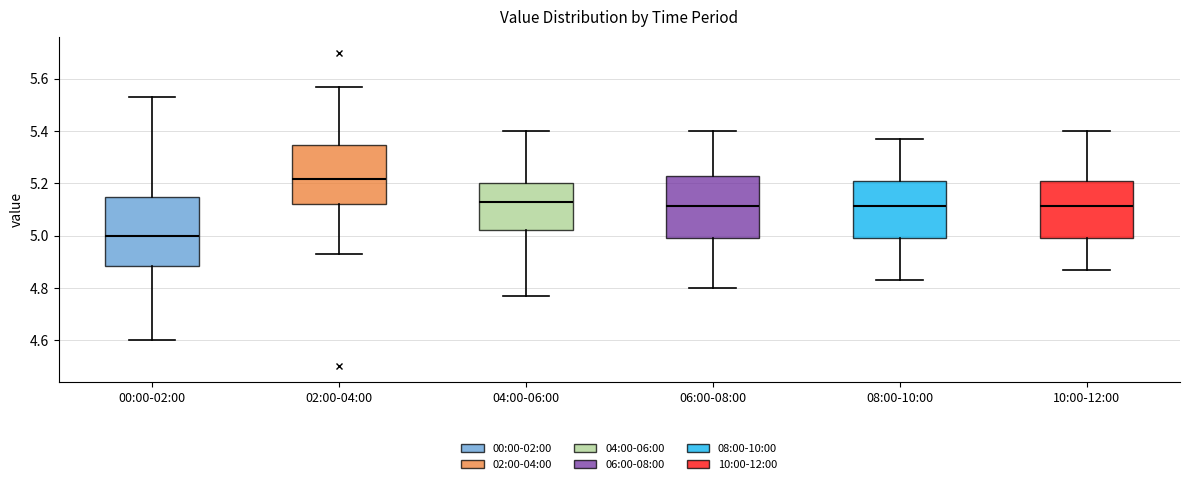

Which box is the tallest, from its lower edge to its upper edge?

00:00-02:00